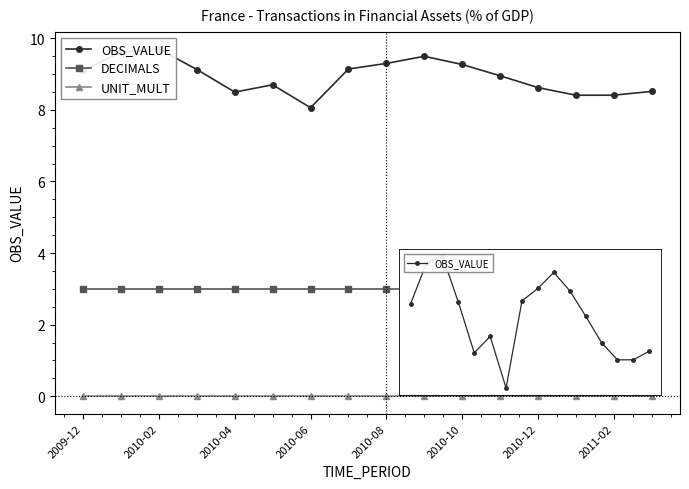

Is the value of DECIMALS at 10 greater than the value of UNIT_MULT at 15?

Yes